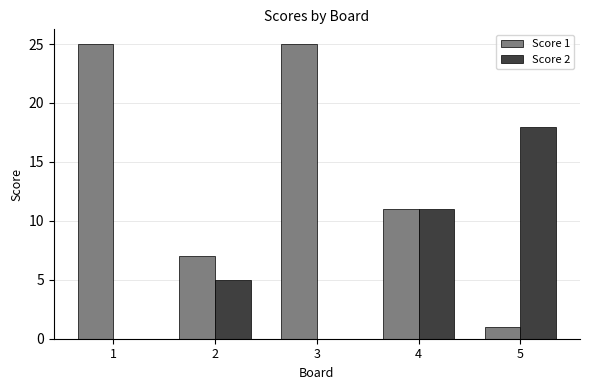

The value of Score 1 at 5 is 0. True or false?

False